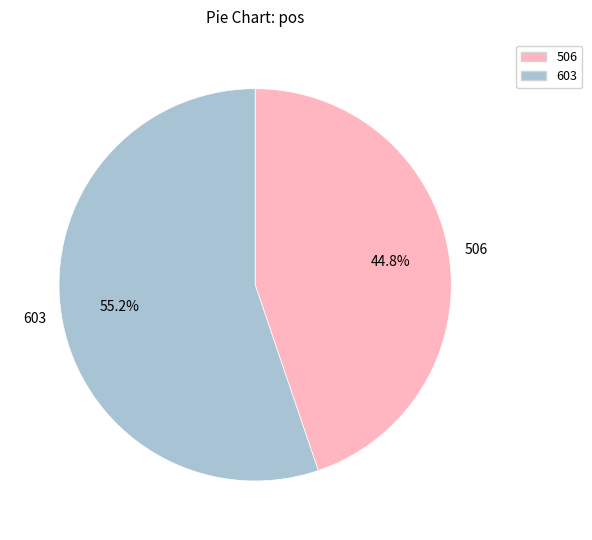

Approximately how many times larger is the value at 506 compared to 603?

0.8